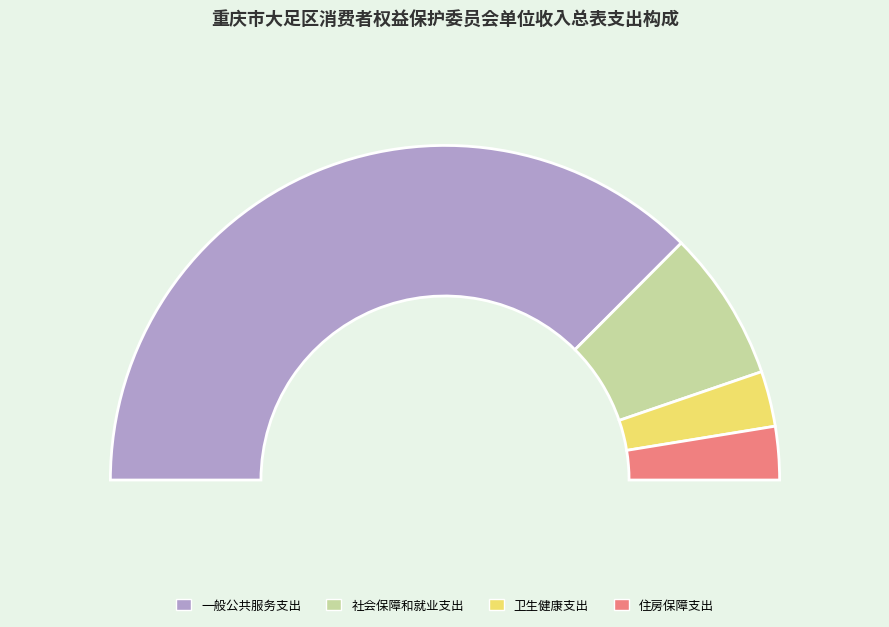

How many slices are in this pie chart?

4